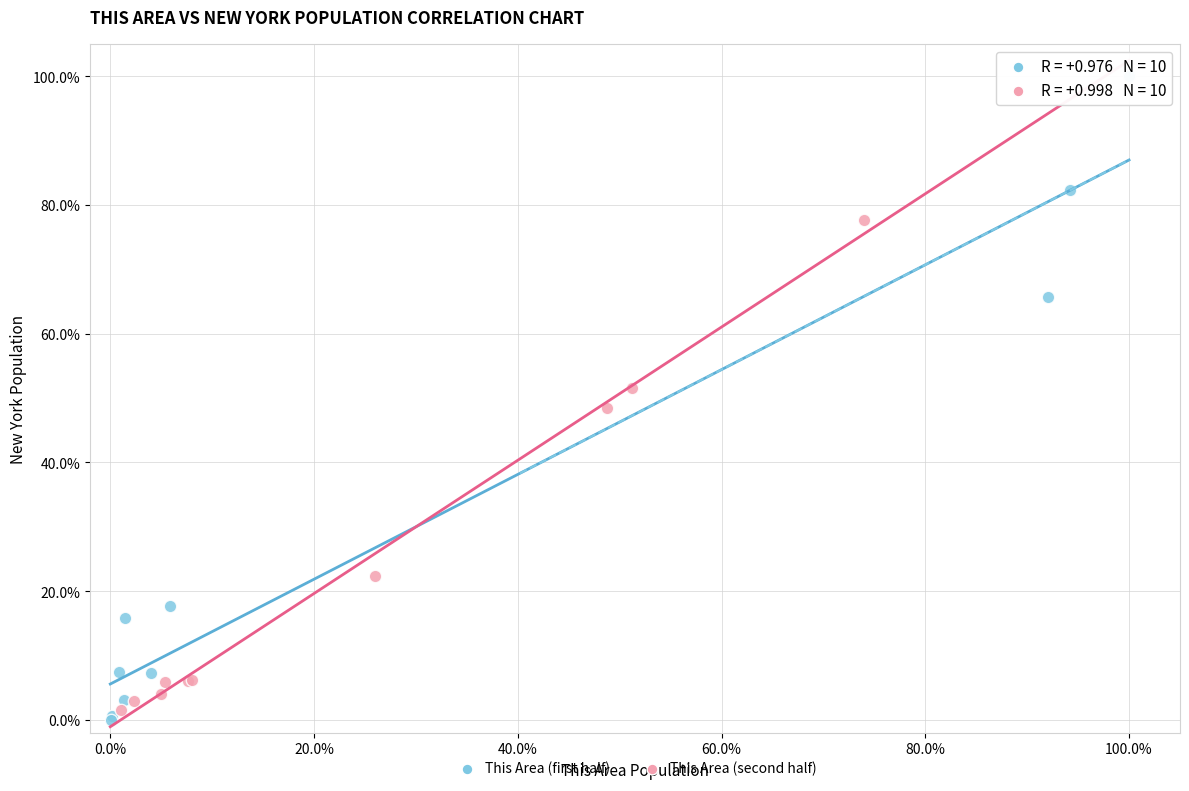

Which series contains the highest Y value?

This Area (first half)